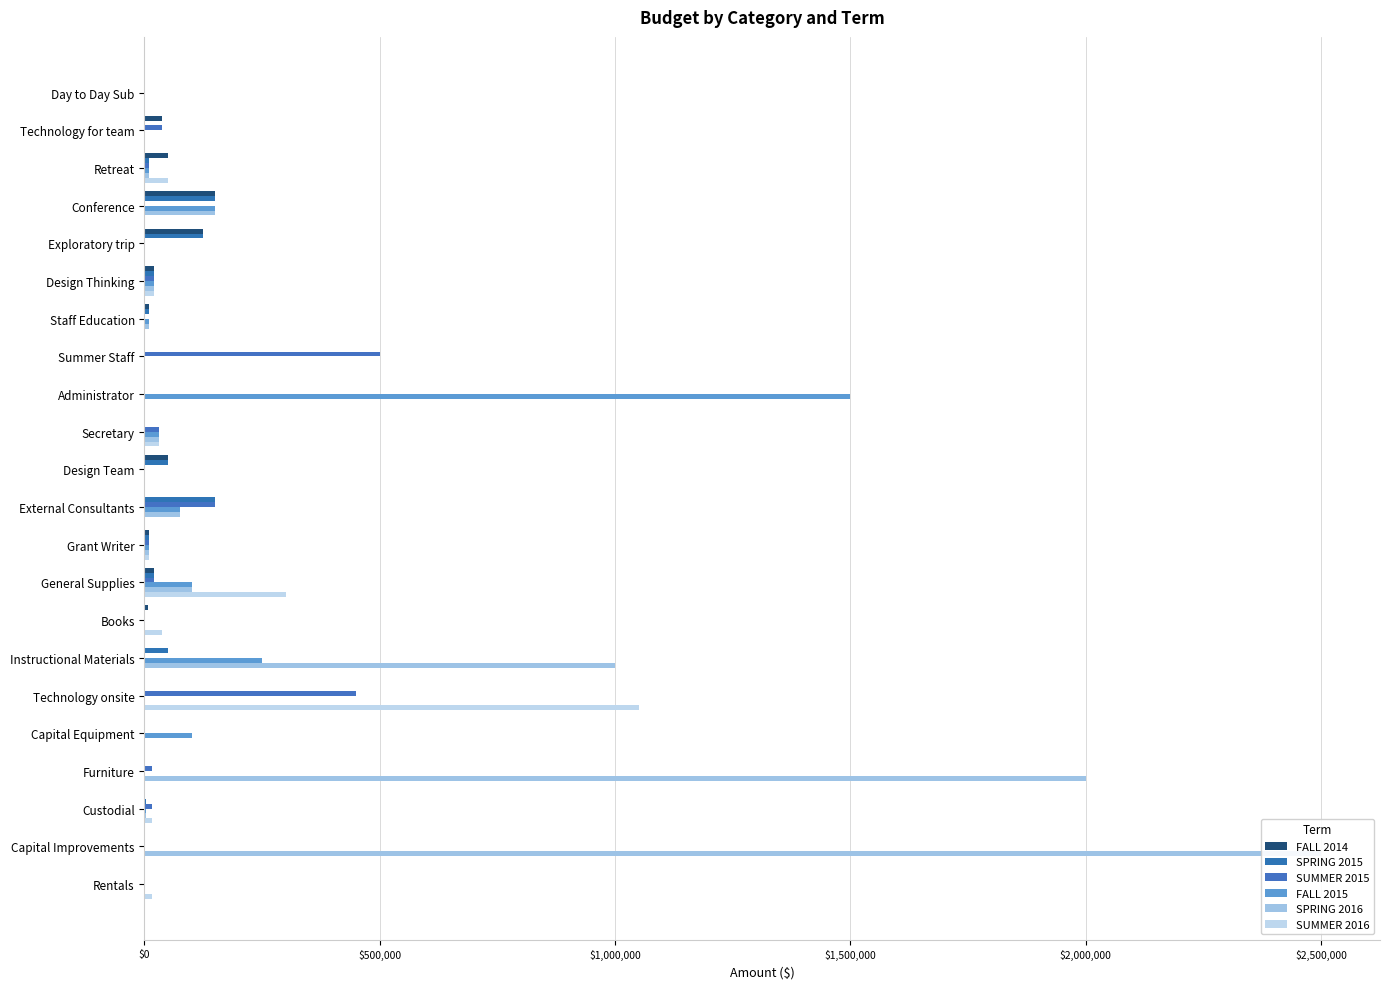

List the series in order of their peak value, highest first.

SPRING 2016, FALL 2015, SUMMER 2016, SUMMER 2015, FALL 2014, SPRING 2015